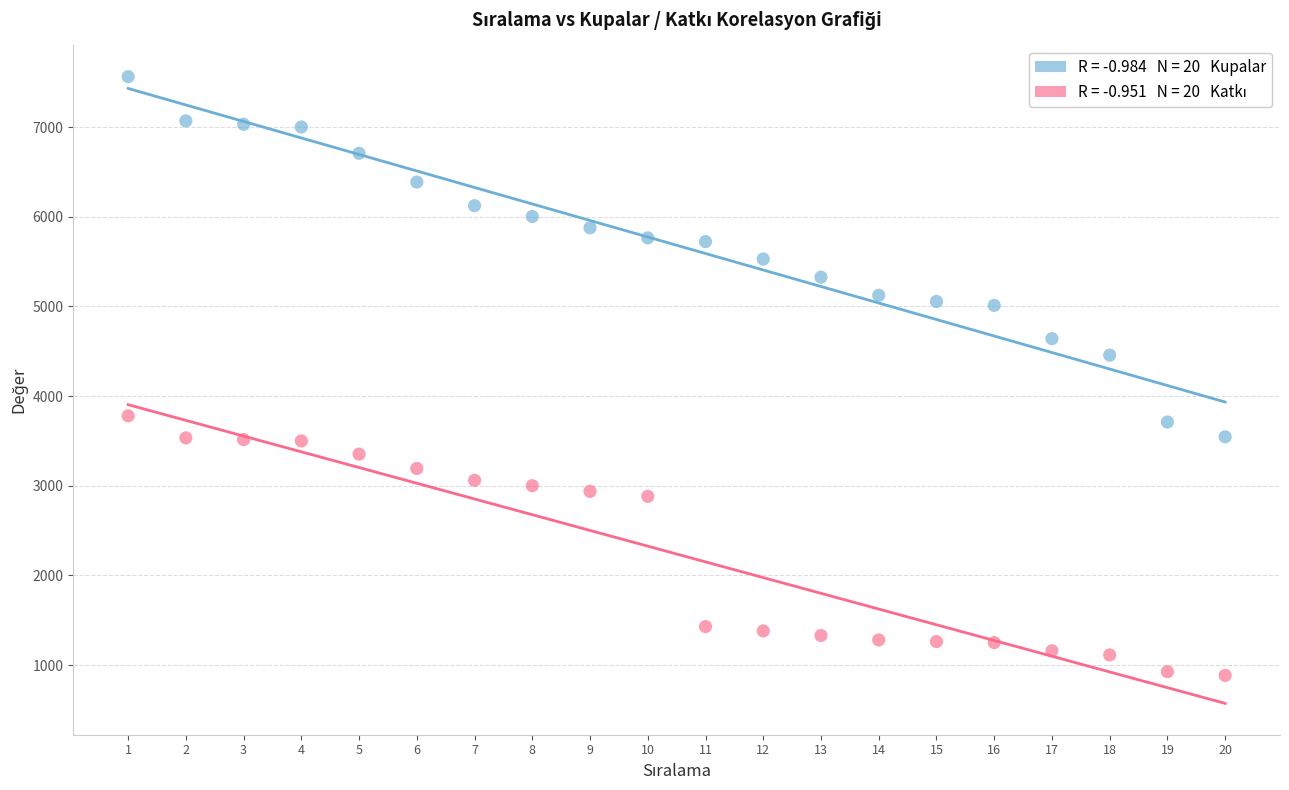

Across all series, what Y value is closest to 4223?

4456